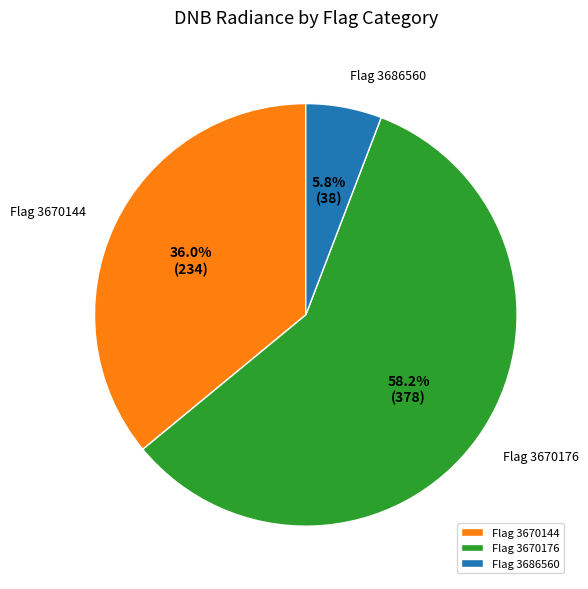

What portion of the pie excludes Flag 3670176?

41.8%